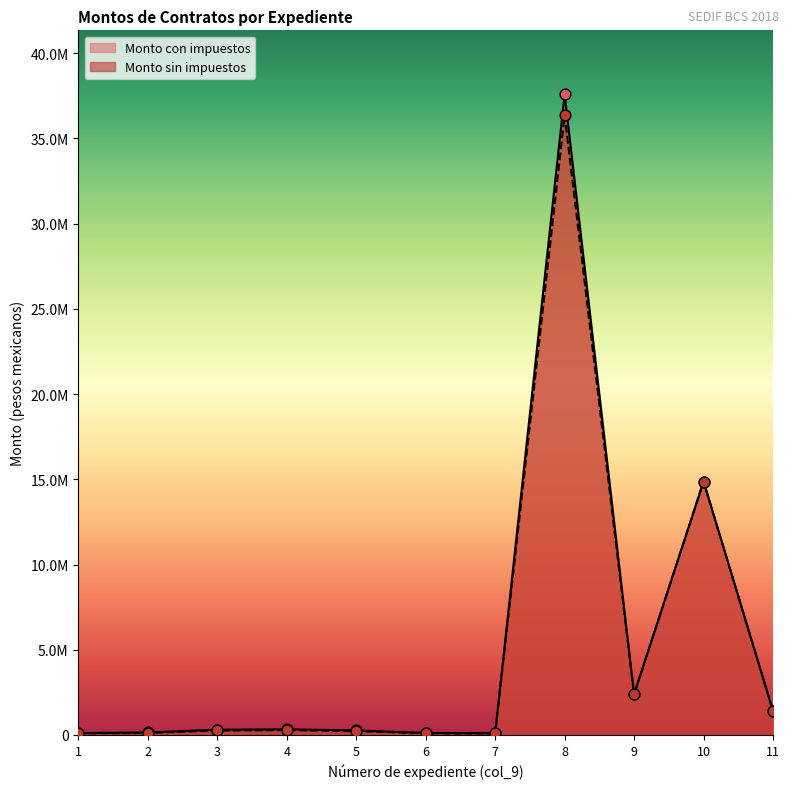

Which series has the largest total across all categories?

Monto con impuestos